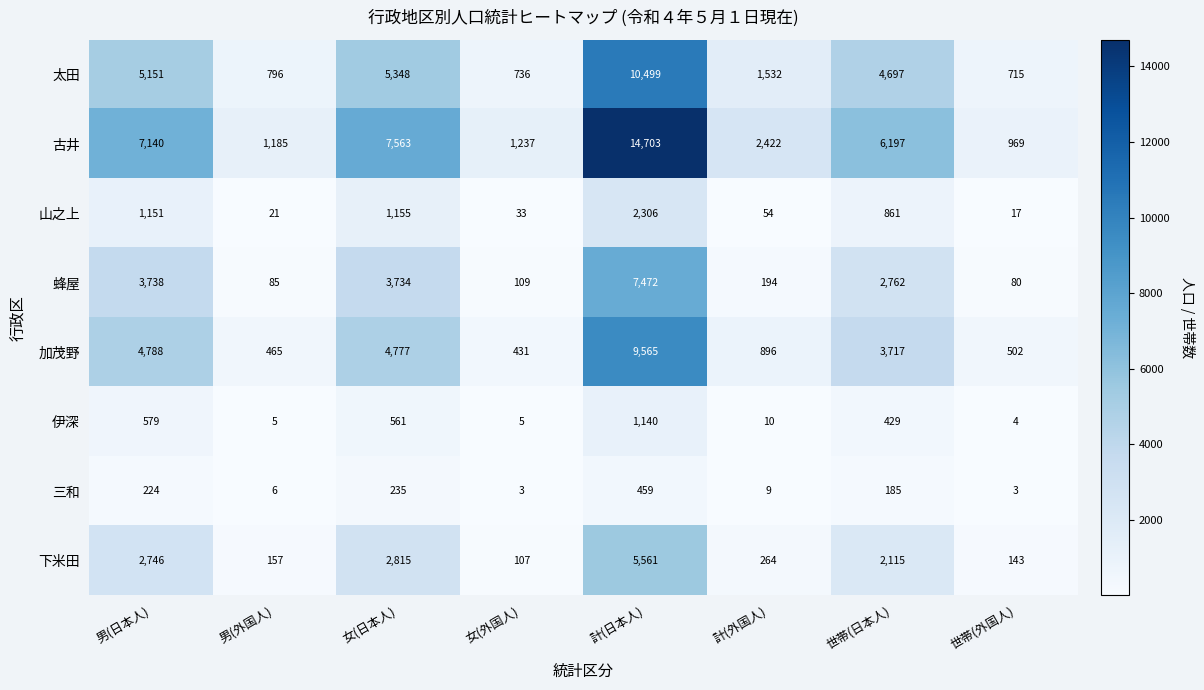

Rank the series at 世帯(外国人) from lowest to highest value.

三和, 伊深, 山之上, 蜂屋, 下米田, 加茂野, 太田, 古井